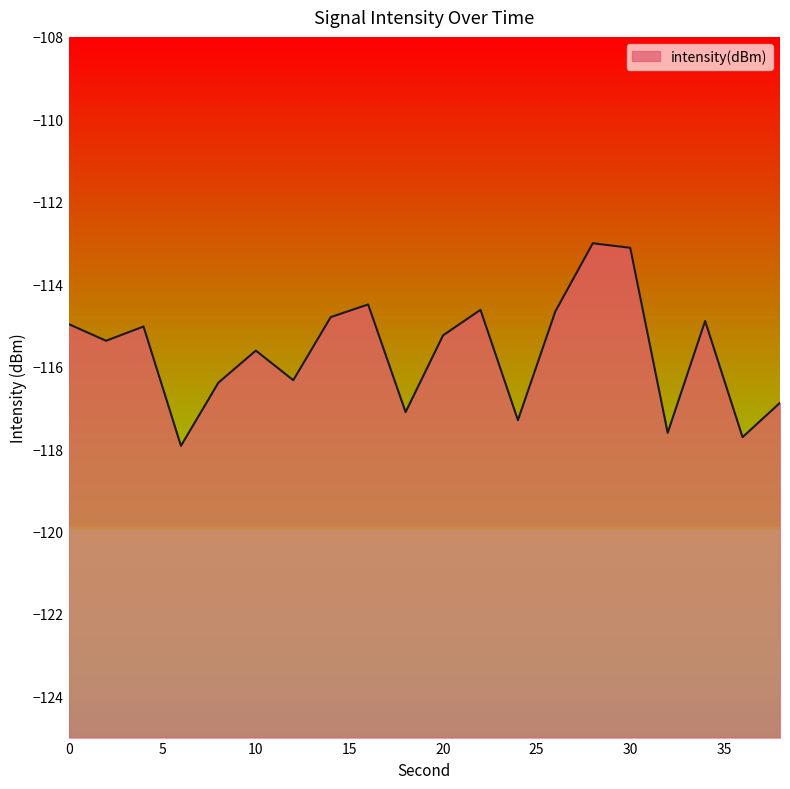

How many lines are shown in the chart?

1